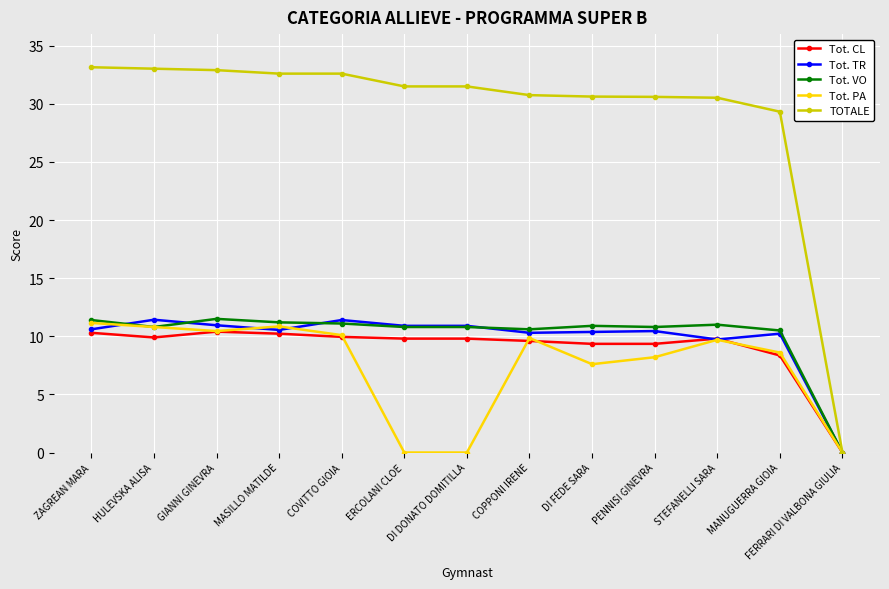

Which series changed the most between ZAGREAN MARA and STEFANELLI SARA?

TOTALE